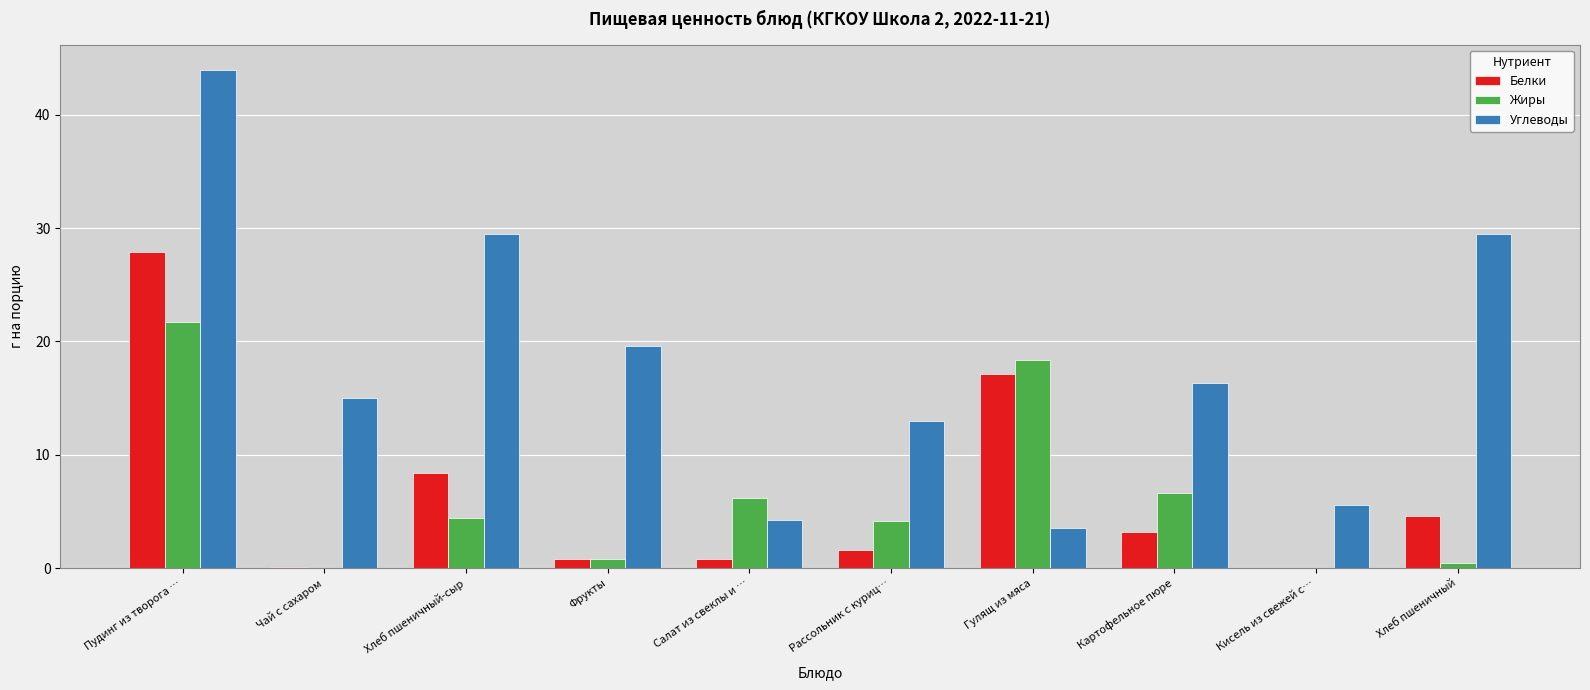

The value of Жиры at Салат из свеклы и … is 6.2. True or false?

True